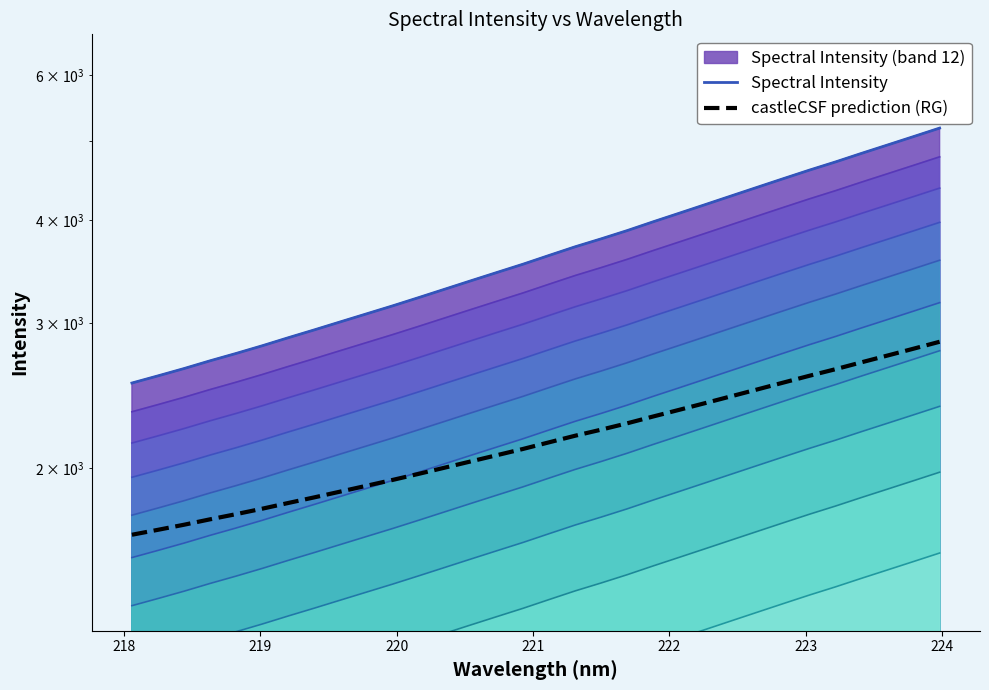

Is the value of Spectral Intensity at 12 greater than the value of castleCSF prediction (RG) at 18?

Yes